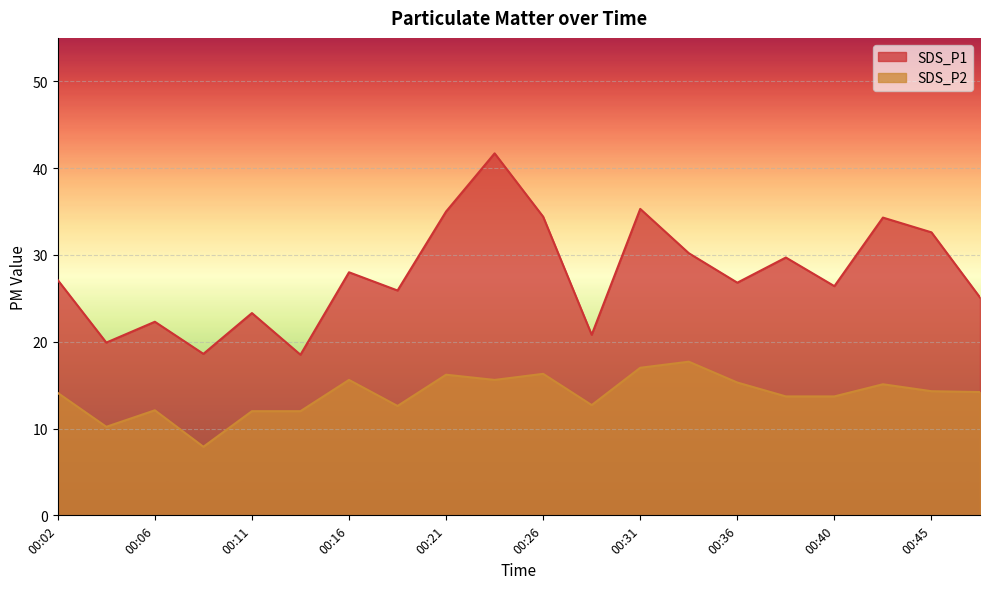

What are all the series names shown in the legend?

SDS_P1, SDS_P2